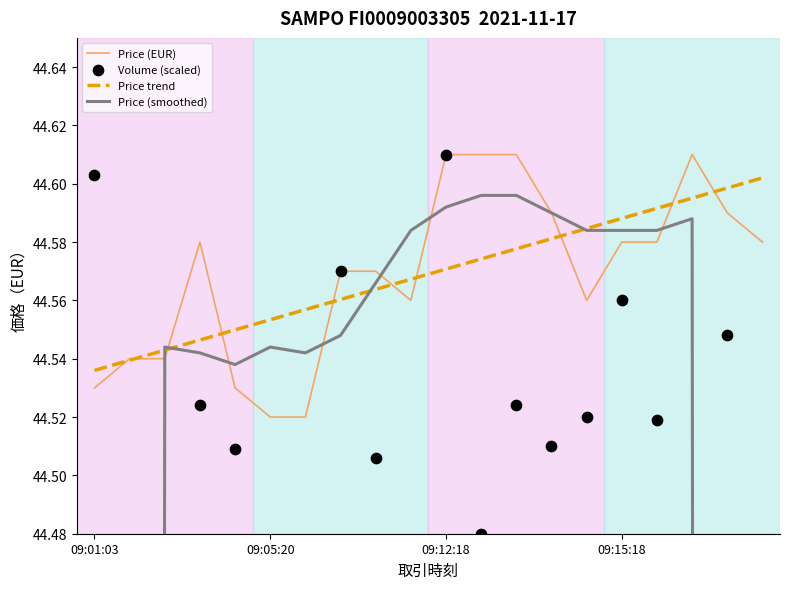

Which series has the largest Y range (max minus min)?

Price (smoothed)